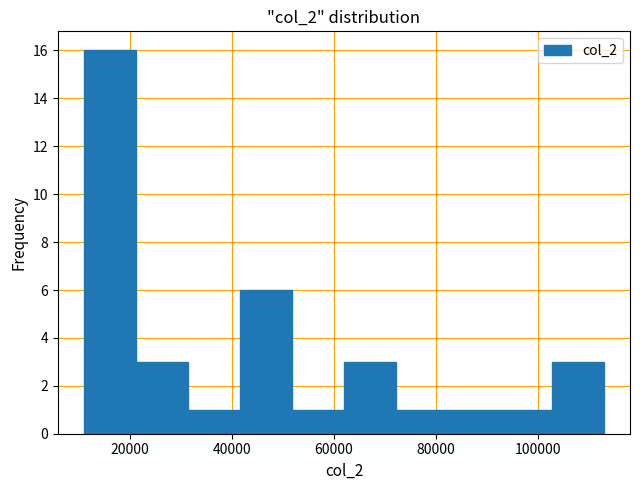

What is the height of the bar covering 41600 to 51800 on the x-axis? Neither the bar edges nor the heights are printed on the chart, so give them approximately, as read against the axes.

6